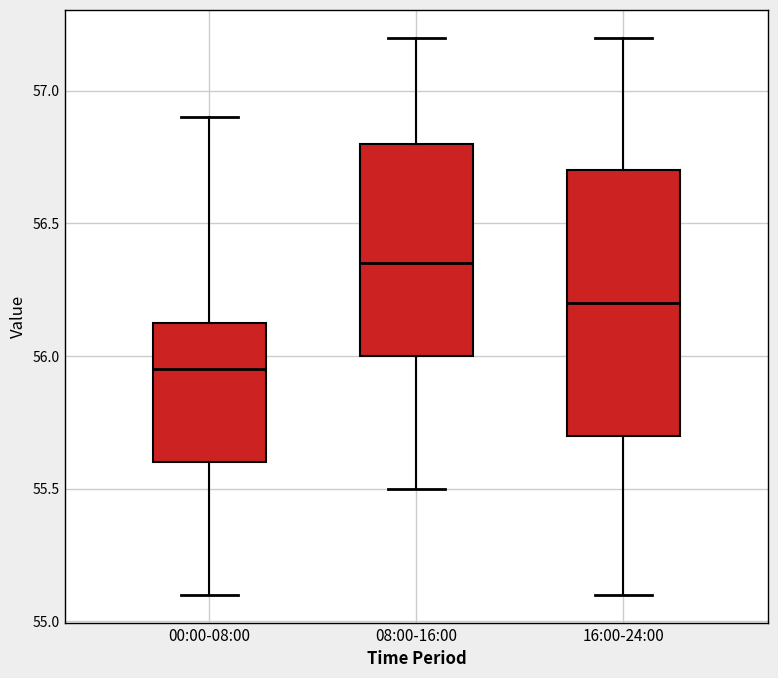

Reading left to right, transcribe this box plot: for each box, give where its median line is, the range the box spans, and where its two whiskers end, as read against the y-axis. The values are not printed on the chart, so give them approximately, as read against the axis.

00:00-08:00: median 55.95, box 55.60 to 56.15, whiskers 55.10 to 56.90
08:00-16:00: median 56.35, box 56.00 to 56.80, whiskers 55.50 to 57.20
16:00-24:00: median 56.20, box 55.70 to 56.70, whiskers 55.10 to 57.20